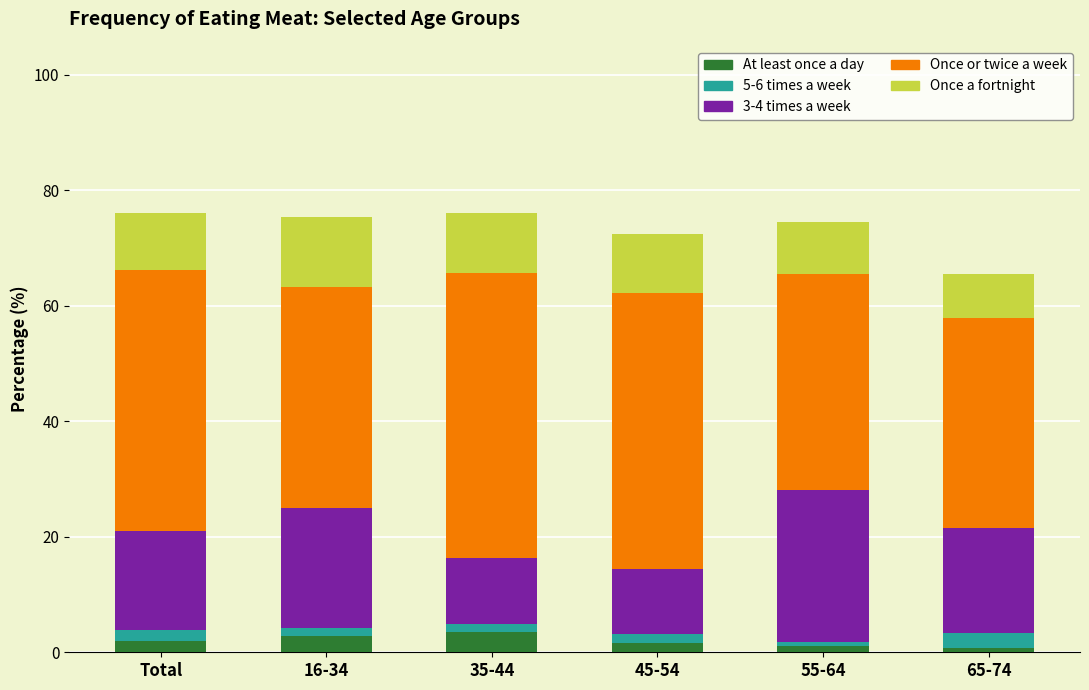

Is it true that At least once a day equals 0.7 at 65-74?

True